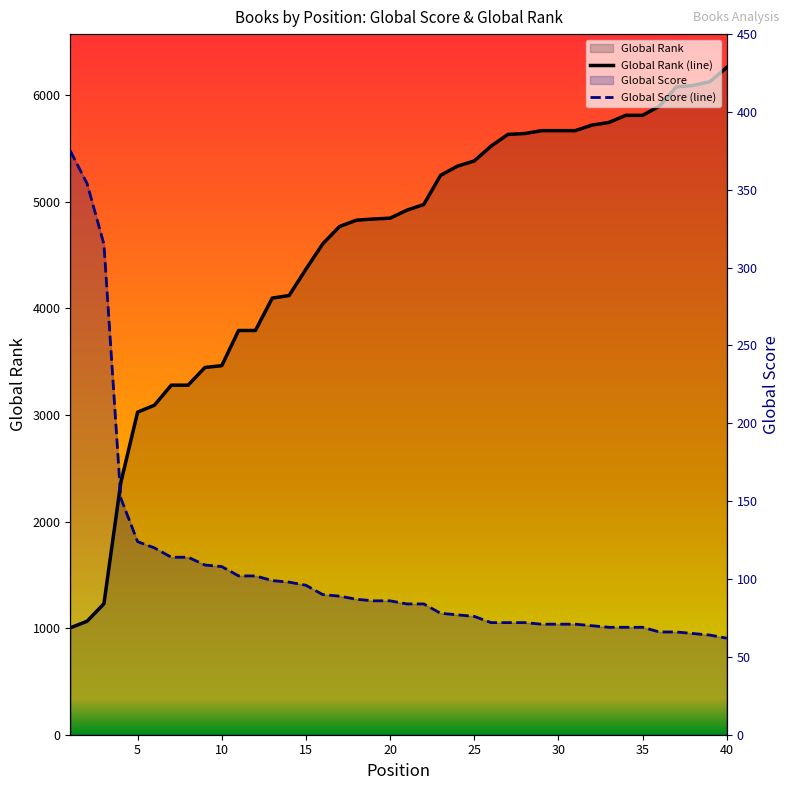

Is it true that Global Score equals 71 at 29?

True